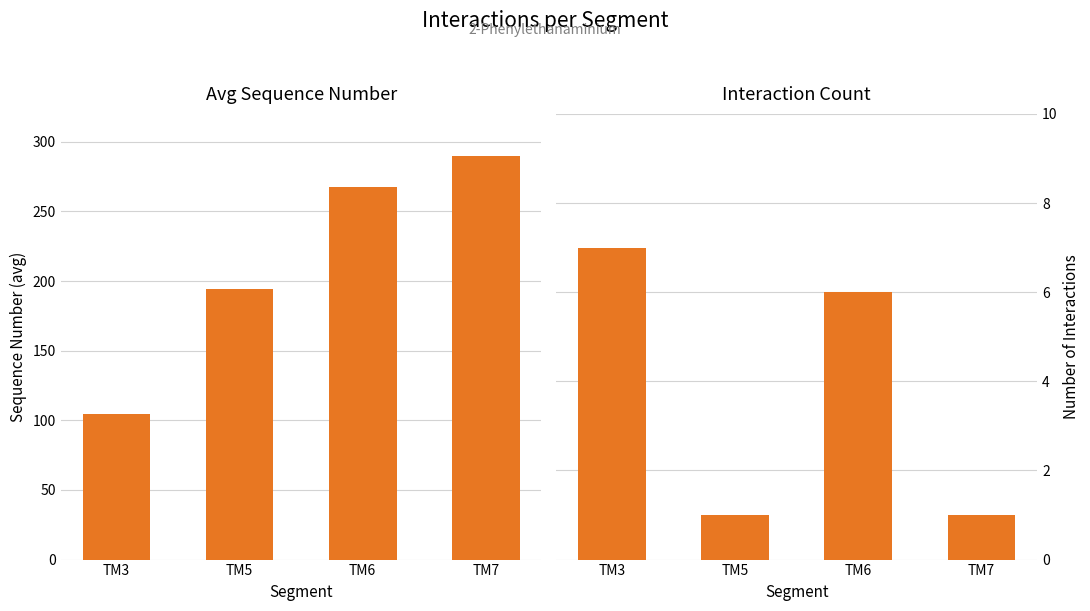

Reading right to left, what are all the values shown in this chart?

Avg Sequence Number: 290.0	267.5	194.0	104.4
Interaction Count: 1.0	6.0	1.0	7.0